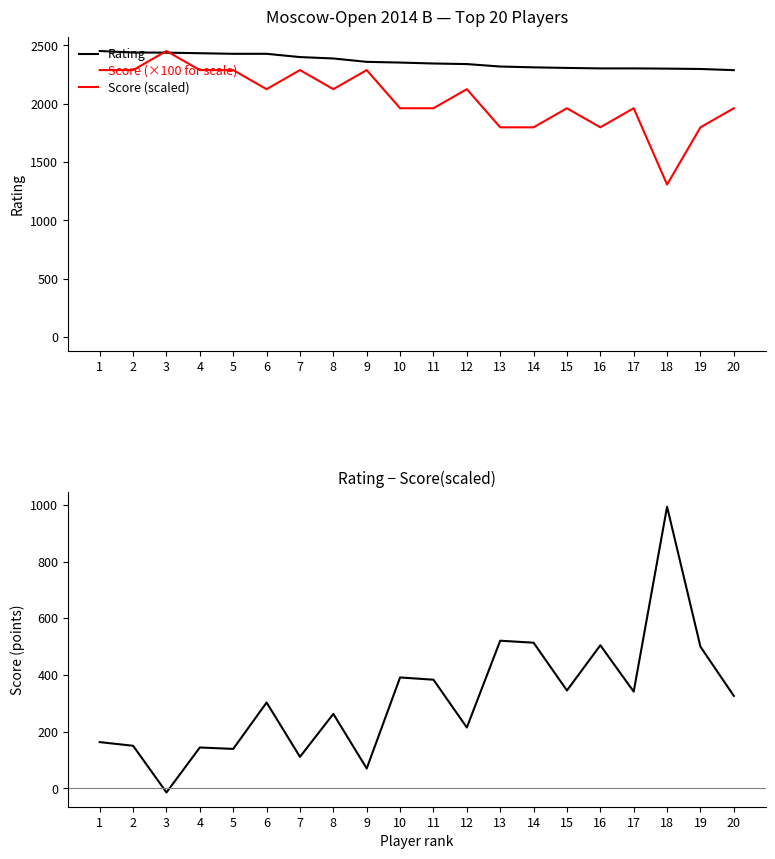

How many interior local valleys does the Score (scaled) series have?

4